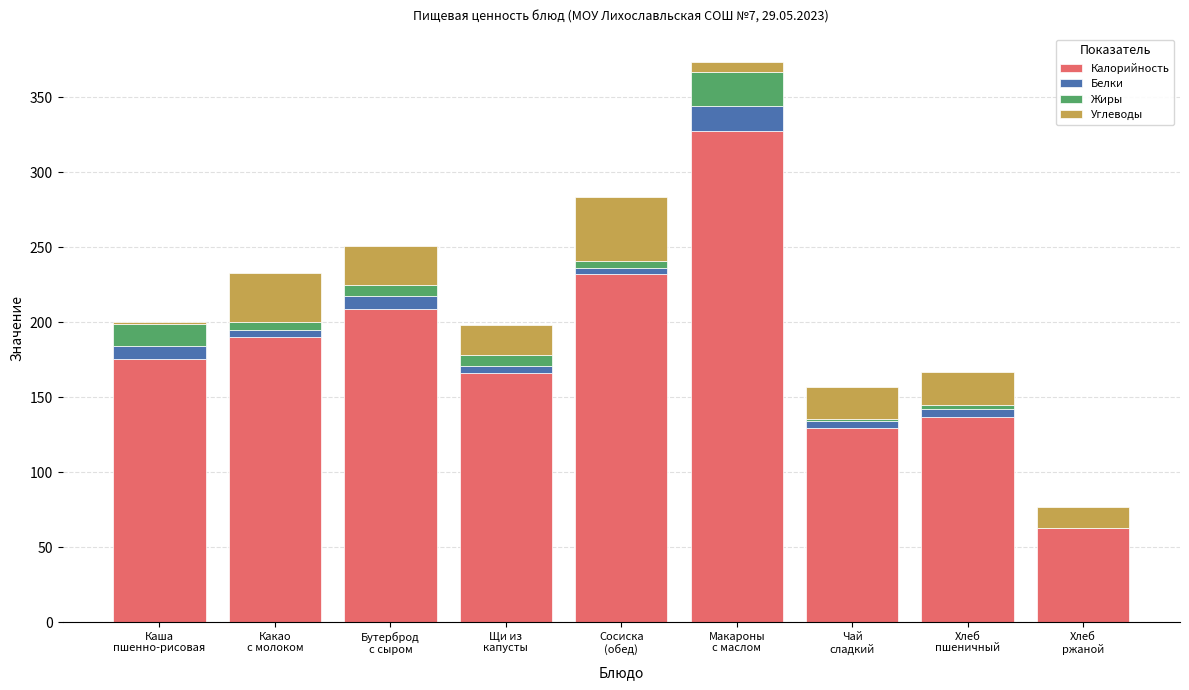

What is the highest value of the Калорийность series?

327.2